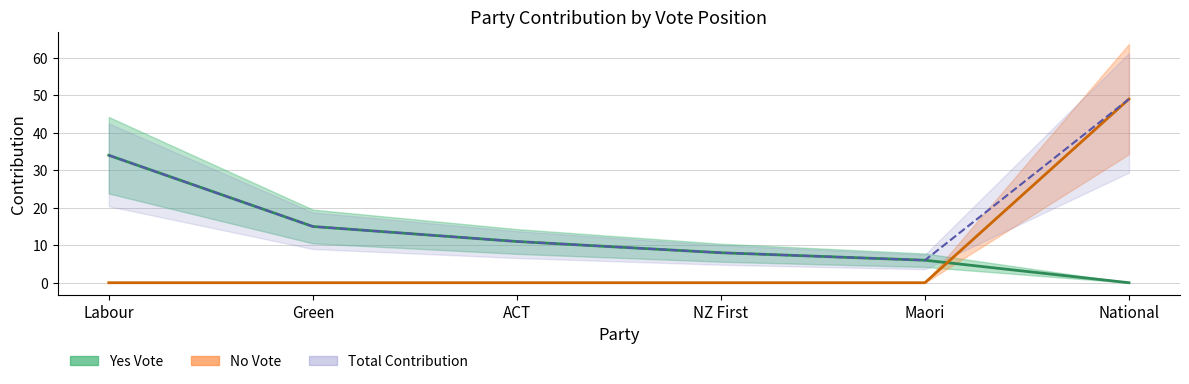

Where do No Vote and Yes Vote first cross each other?

Maori and National